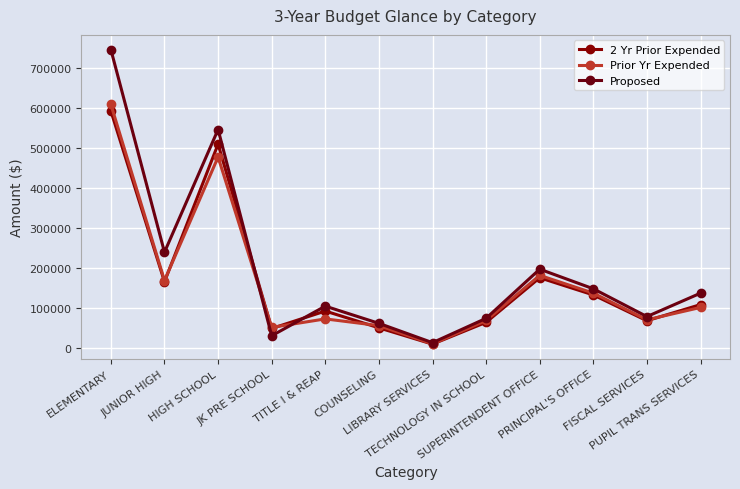

At which category does the chart reach its minimum across all series?

LIBRARY SERVICES